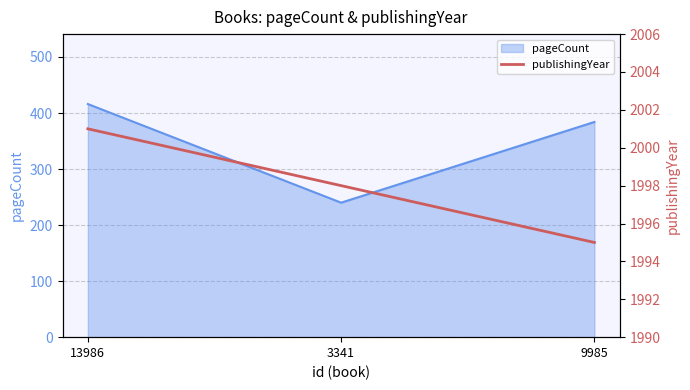

At which label does the data first exceed 1998?

13986